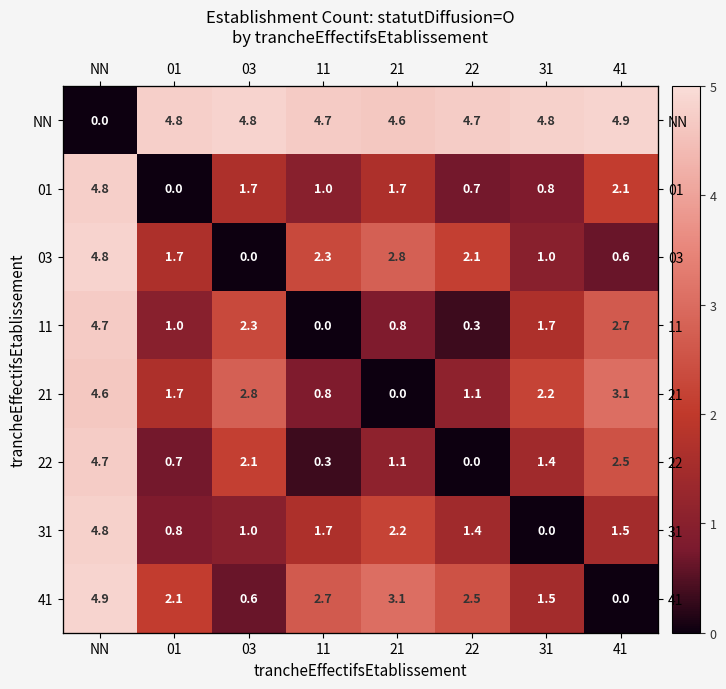

Where does the 01 series first go above 1?

NN